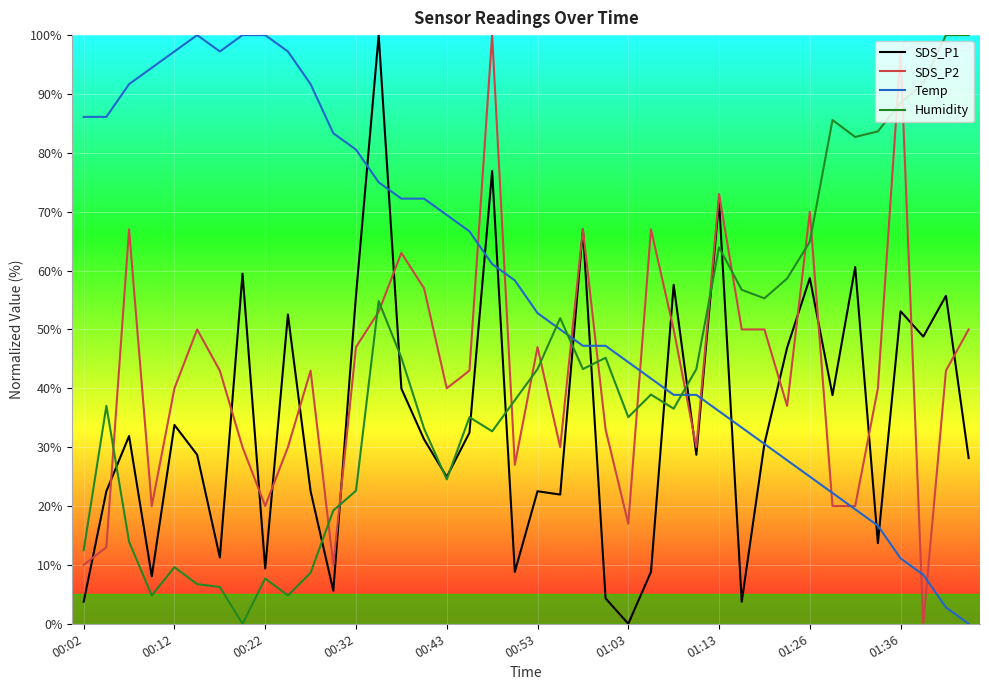

Which series ends up on top after the final intersection of Temp and Humidity?

Humidity